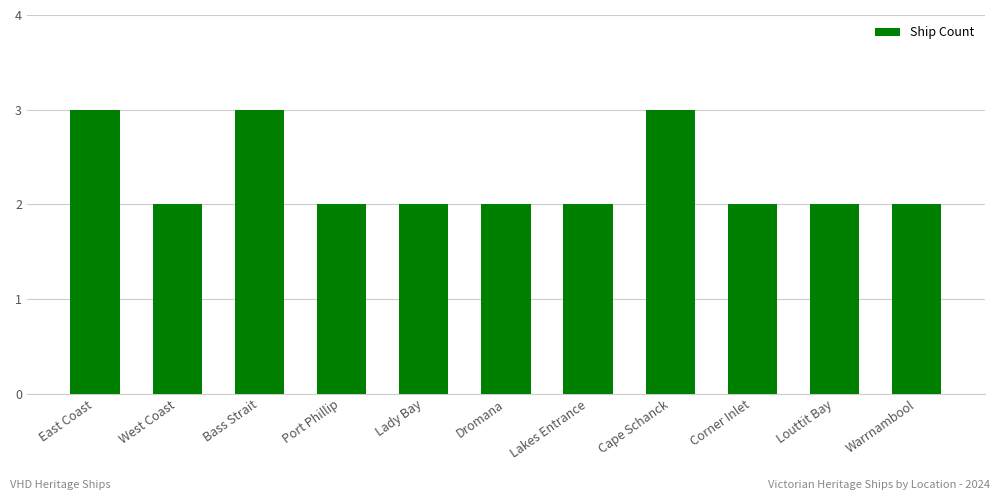

What is the maximum value shown in the chart?

3